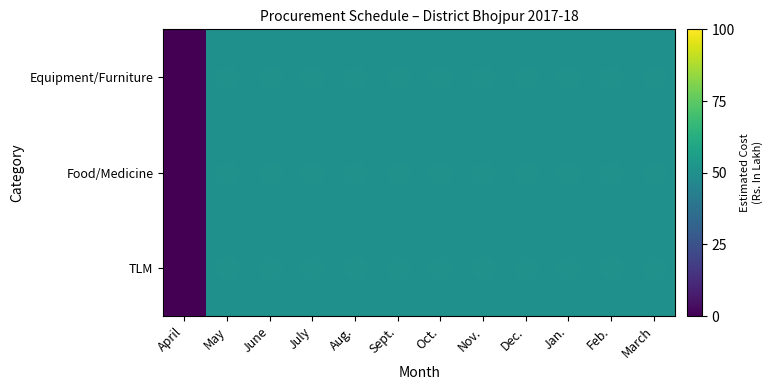

What is the greatest value displayed?

50